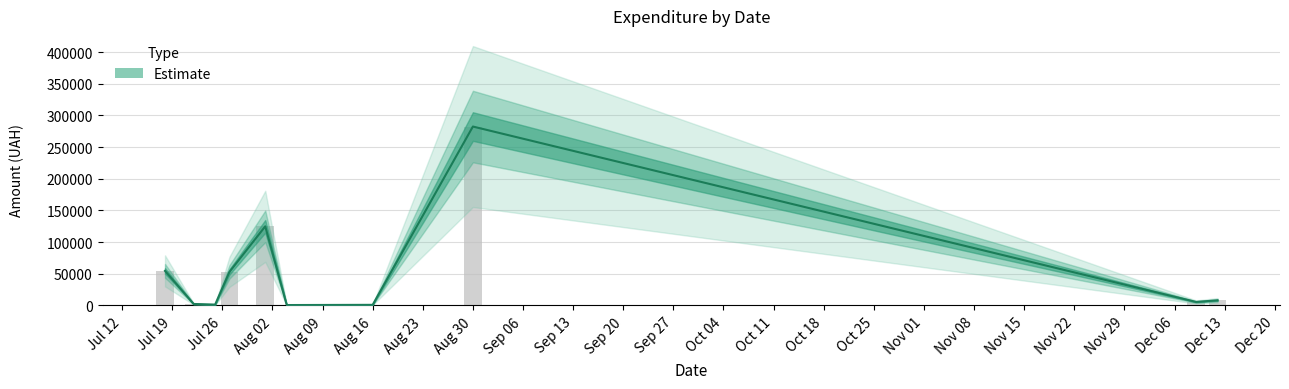

What is the value of the 18th bar from the left?

1771.0